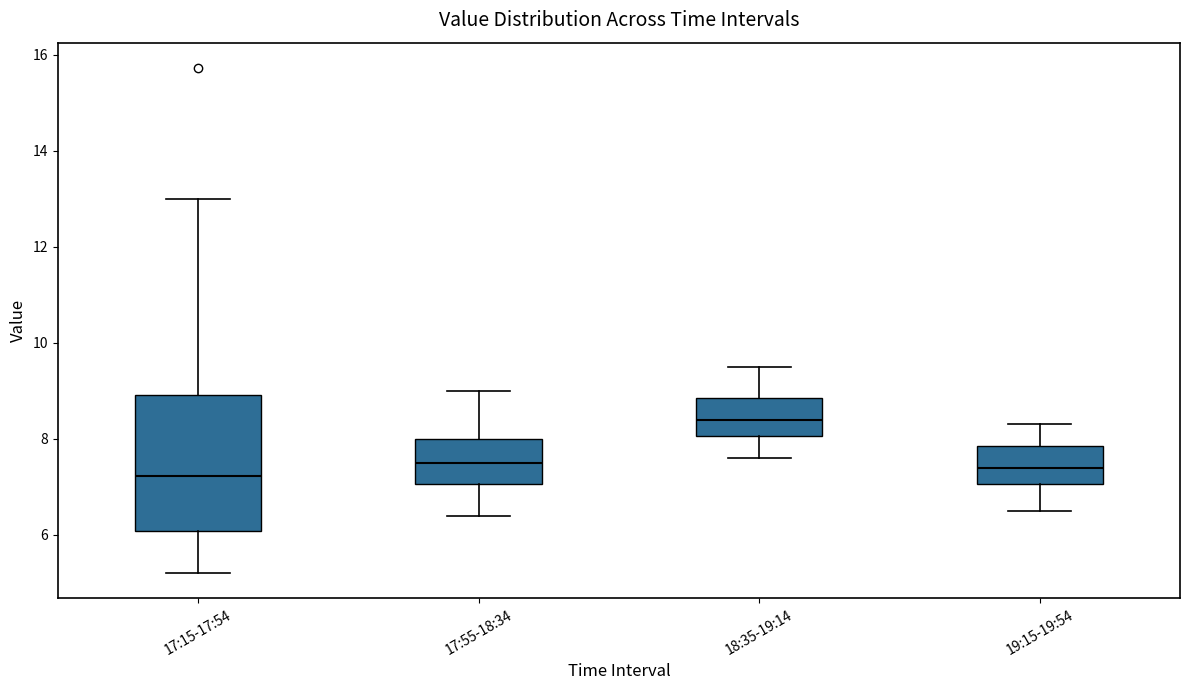

Reading left to right, transcribe this box plot: for each box, give where its median line is, the range the box spans, and where its two whiskers end, as read against the y-axis. The values are not printed on the chart, so give them approximately, as read against the axis.

17:15-17:54: median 7.2, box 6.0 to 9.0, whiskers 5.2 to 13.0
17:55-18:34: median 7.6, box 7.0 to 8.0, whiskers 6.4 to 9.0
18:35-19:14: median 8.4, box 8.0 to 8.8, whiskers 7.6 to 9.6
19:15-19:54: median 7.4, box 7.0 to 7.8, whiskers 6.6 to 8.4